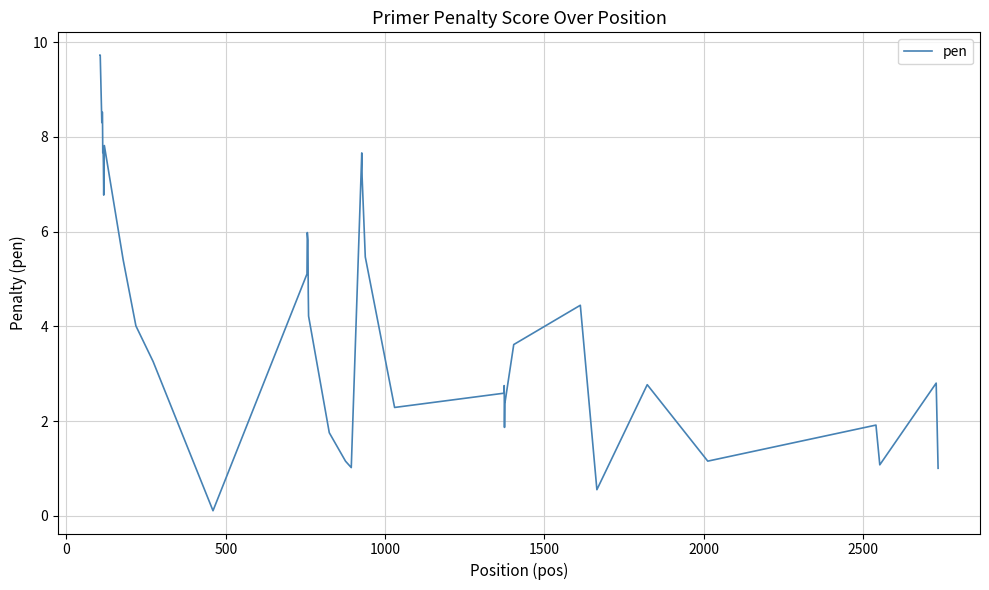

What is the greatest value displayed?

9.7